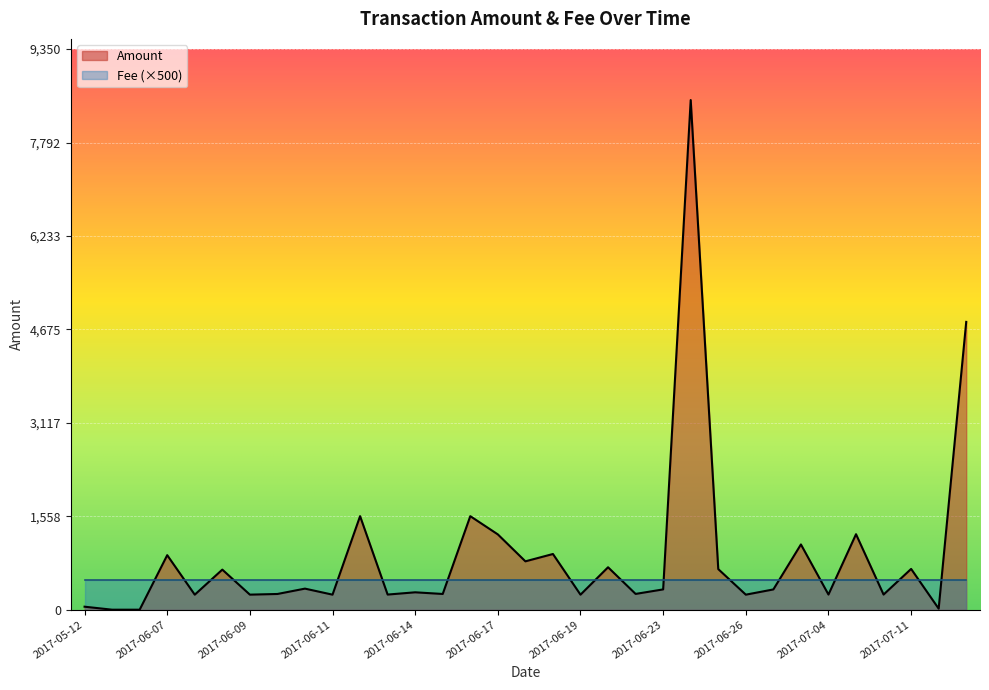

How many series are shown in this chart?

2